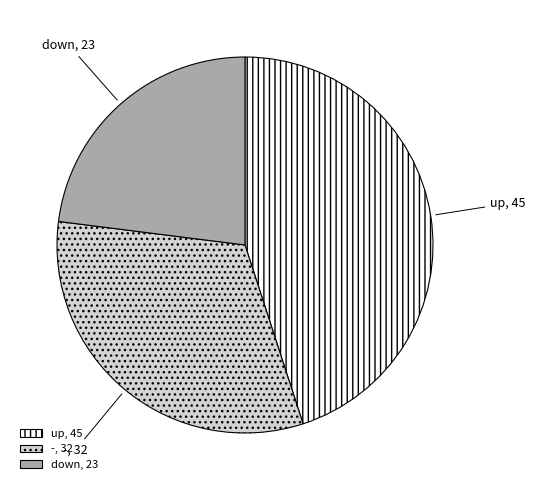

Which has a higher value, - or up?

up